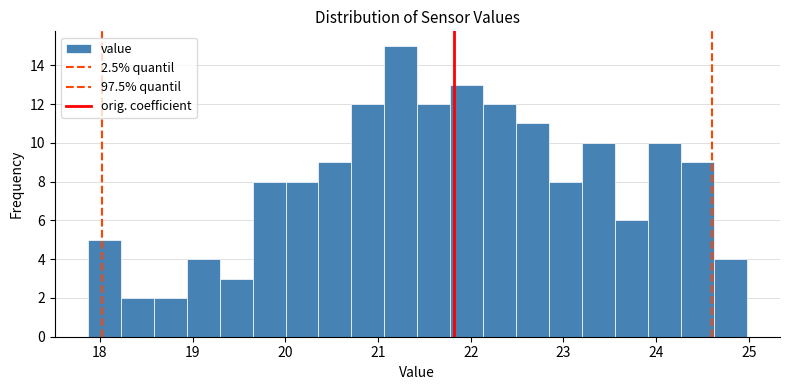

Read against the x-axis, roughly where is the centre of the tallest bar?

21.2